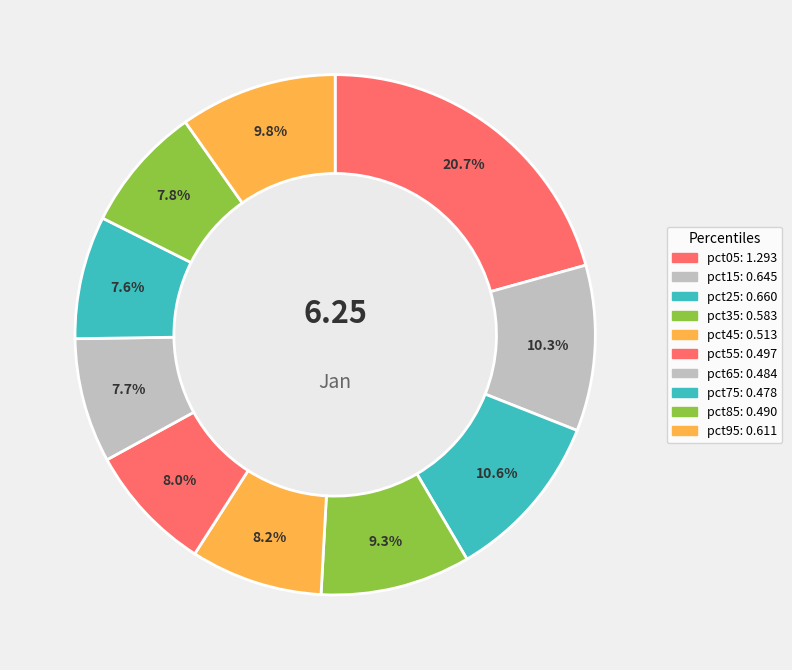

The pct25 slice represents 11% of the pie. True or false?

True